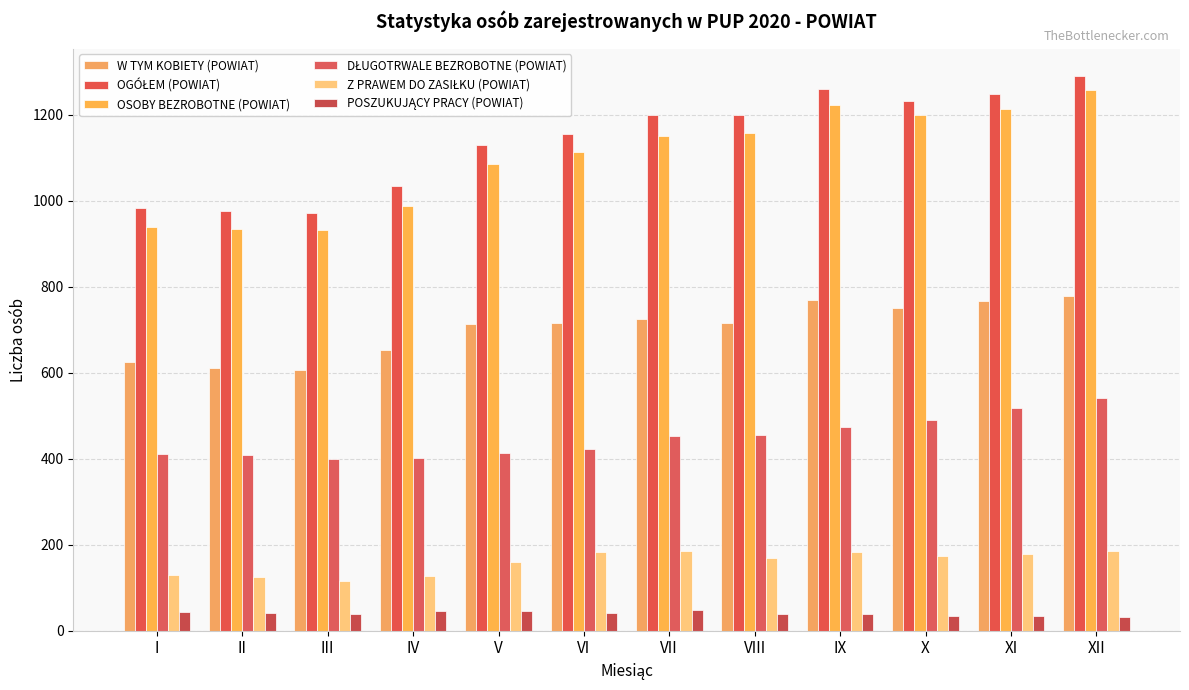

Between III and XI, which series saw the biggest shift?

OSOBY BEZROBOTNE (POWIAT)